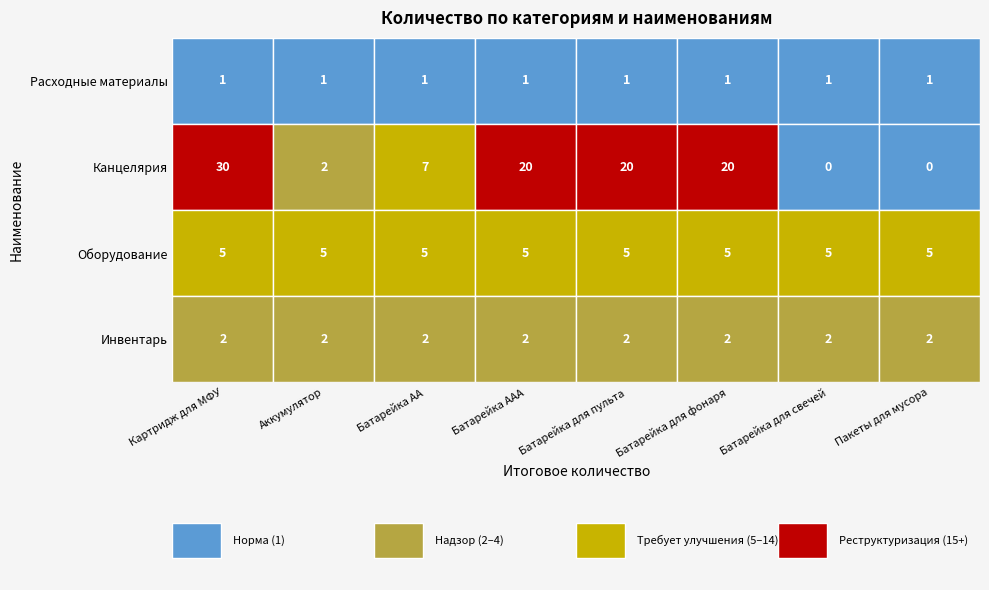

At how many categories does at least one series exceed 27?

1